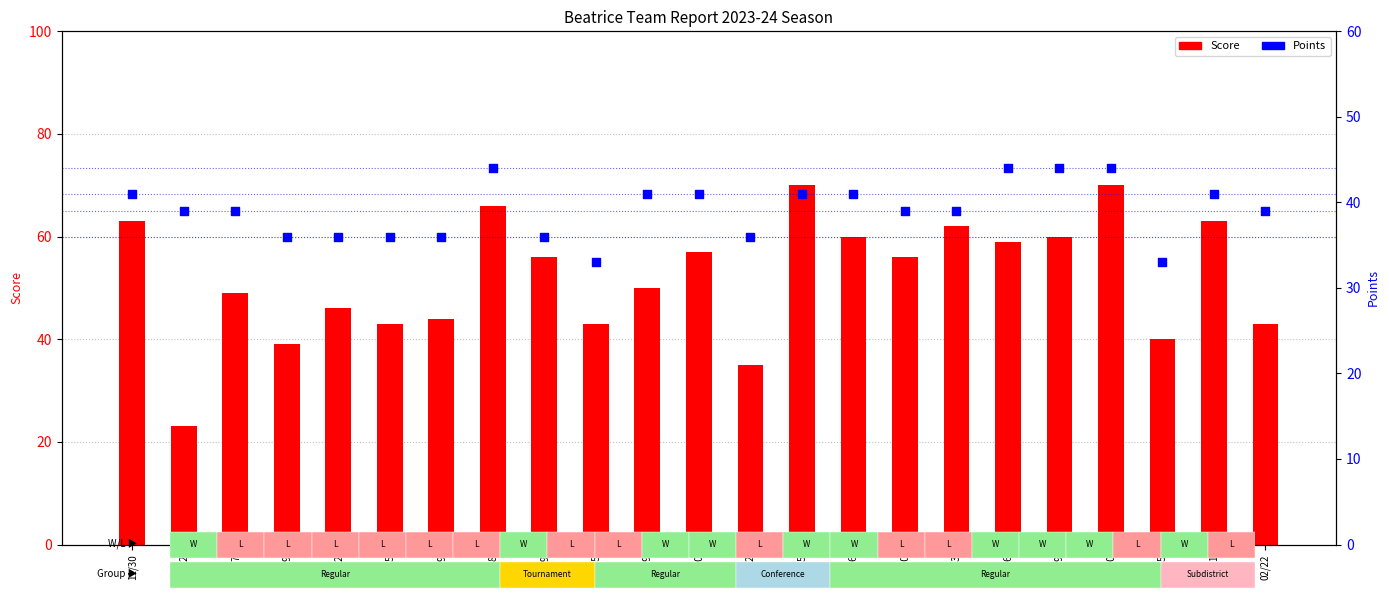

Which series has the largest total across all categories?

Score